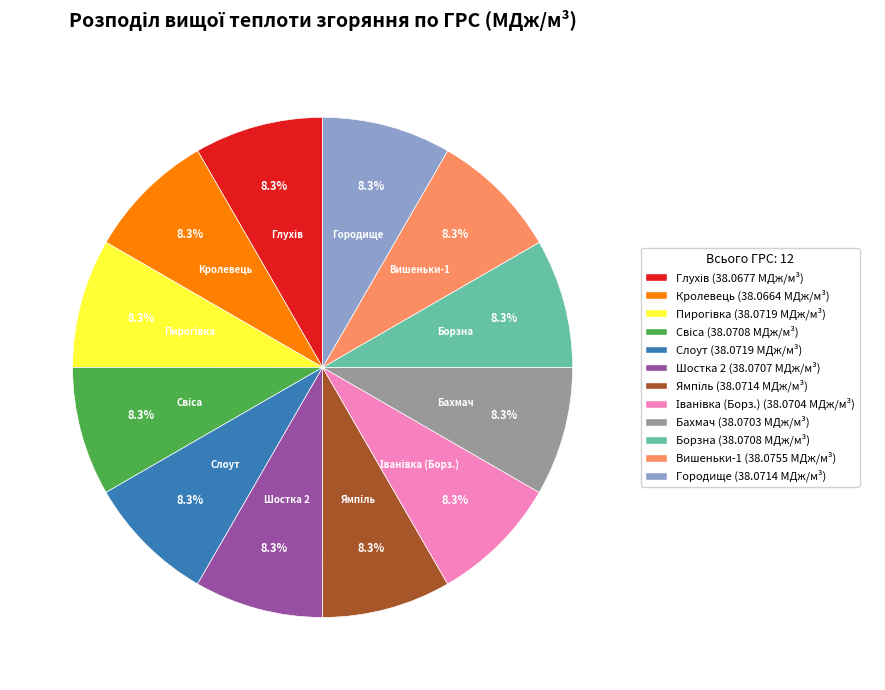

Is there a majority slice in this chart?

No